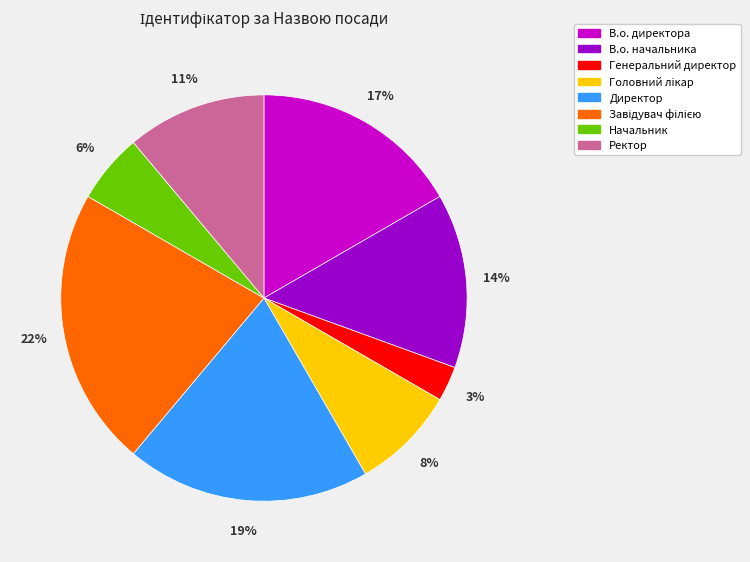

Count the number of slices in the pie.

8